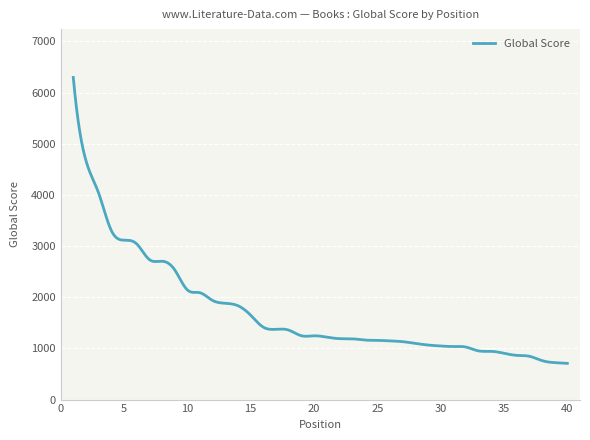

What is the greatest value displayed?

6295.0